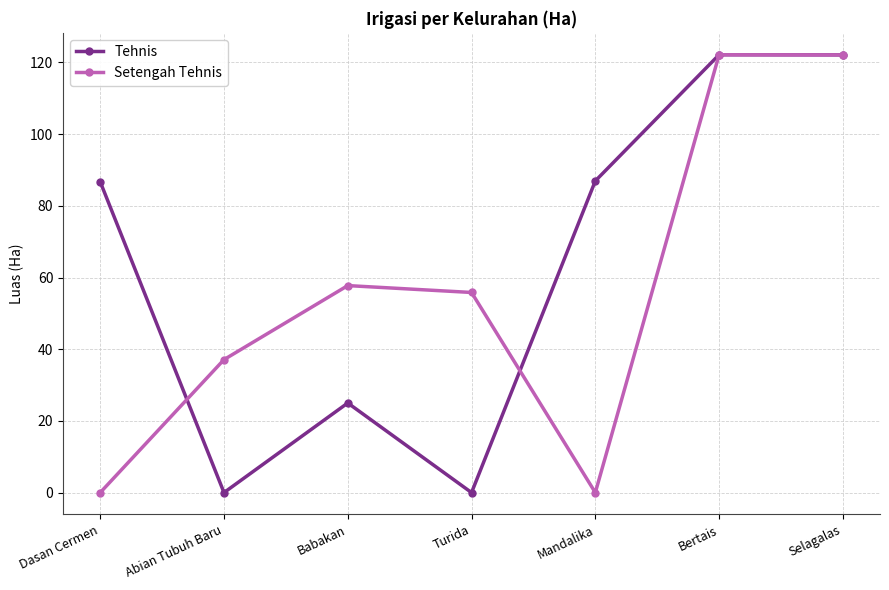

How many data points does each series have?

7